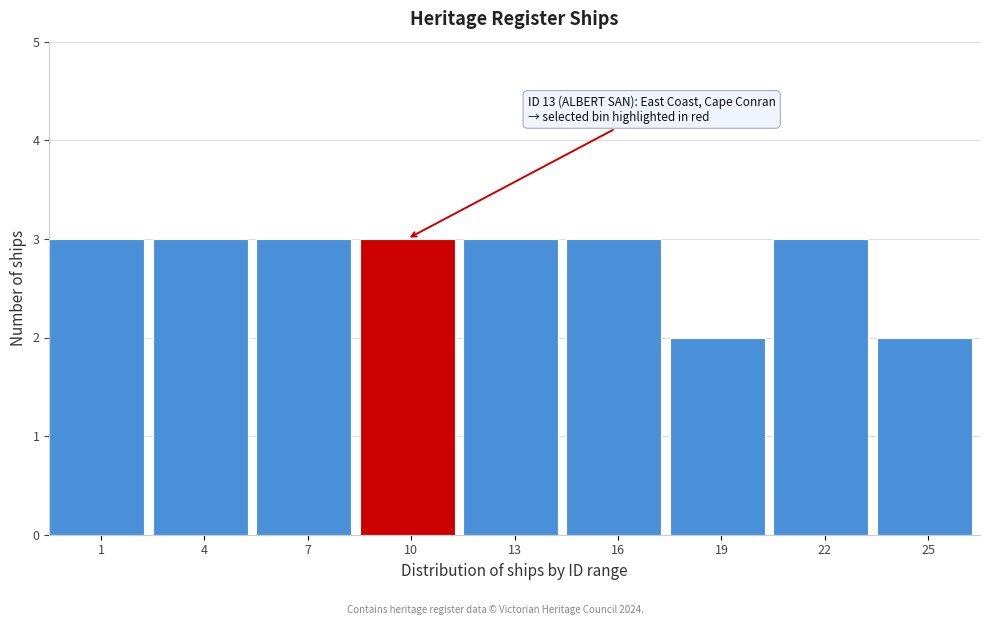

Reading right to left, extract all data points from this chart.

2	3	2	3	3	3	3	3	3